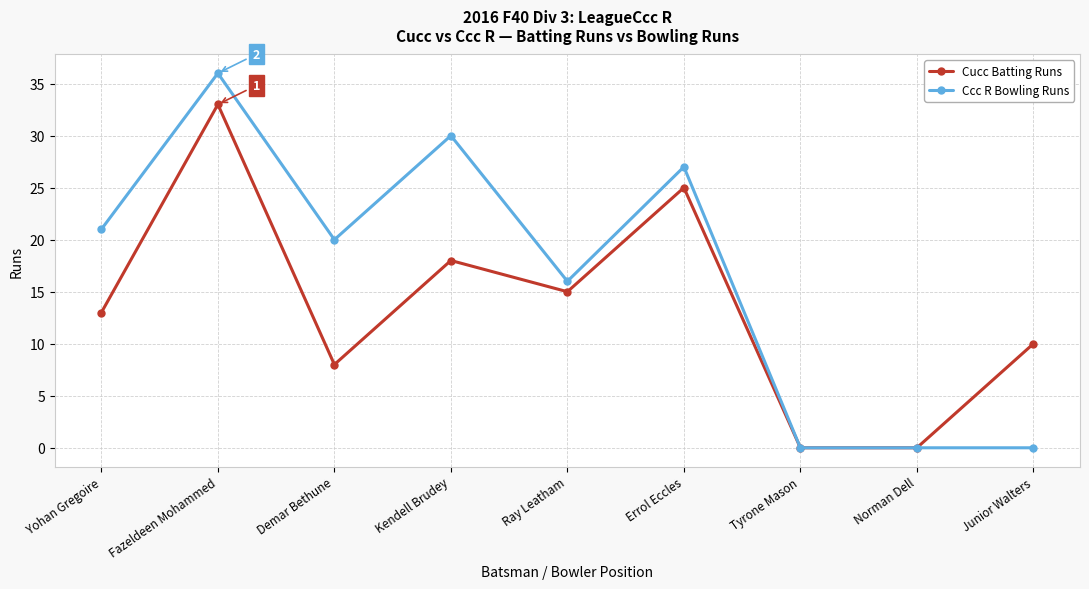

What is the difference between the maximum and minimum values in the Ccc R Bowling Runs series?

36